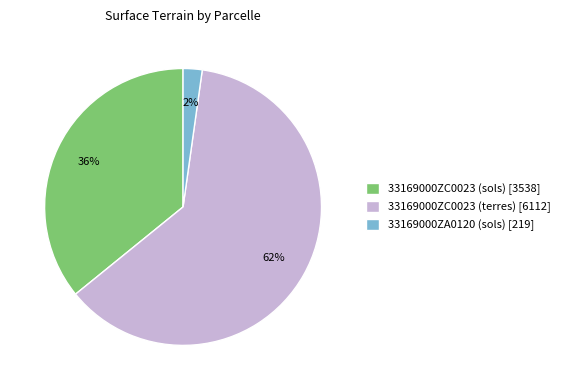

Combined, do 33169000ZC0023 (sols) [3538] and 33169000ZC0023 (terres) [6112] account for over 50%?

Yes